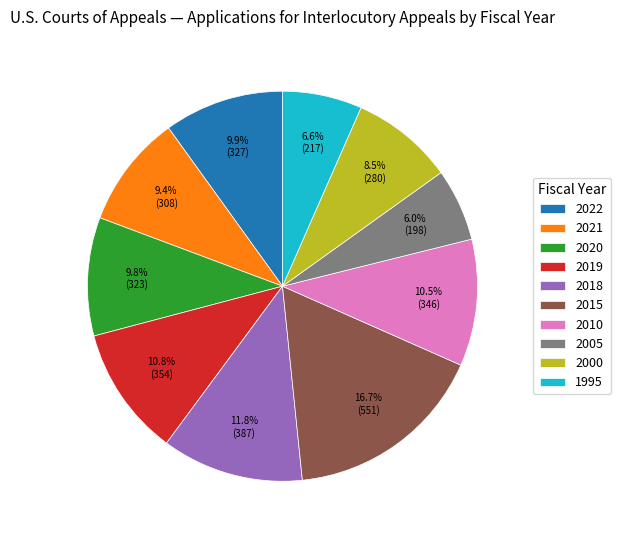

What is the largest slice in the pie chart?

2015